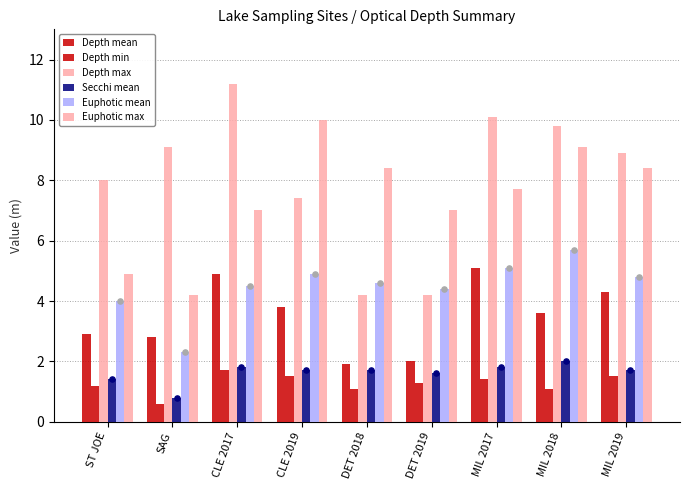

Is the value of Euphotic max at ST JOE greater than the value of Euphotic mean at CLE 2019?

No